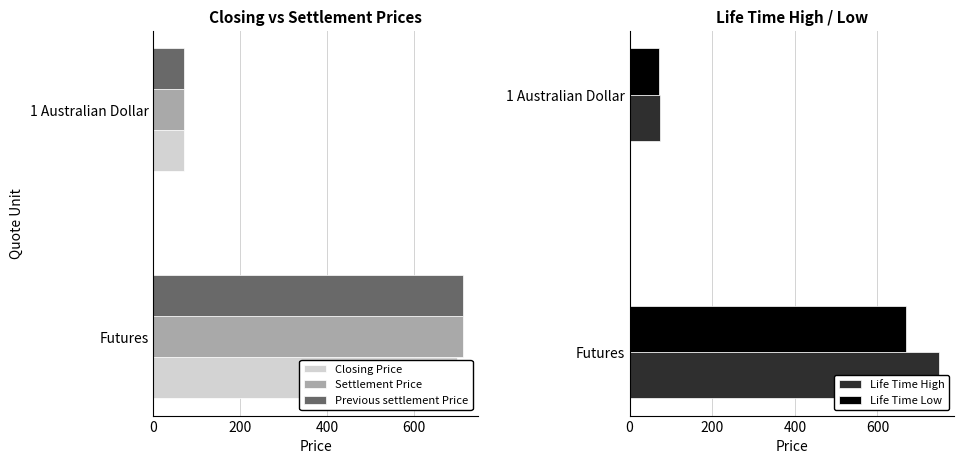

How many data points in Life Time High are less than 749?

1